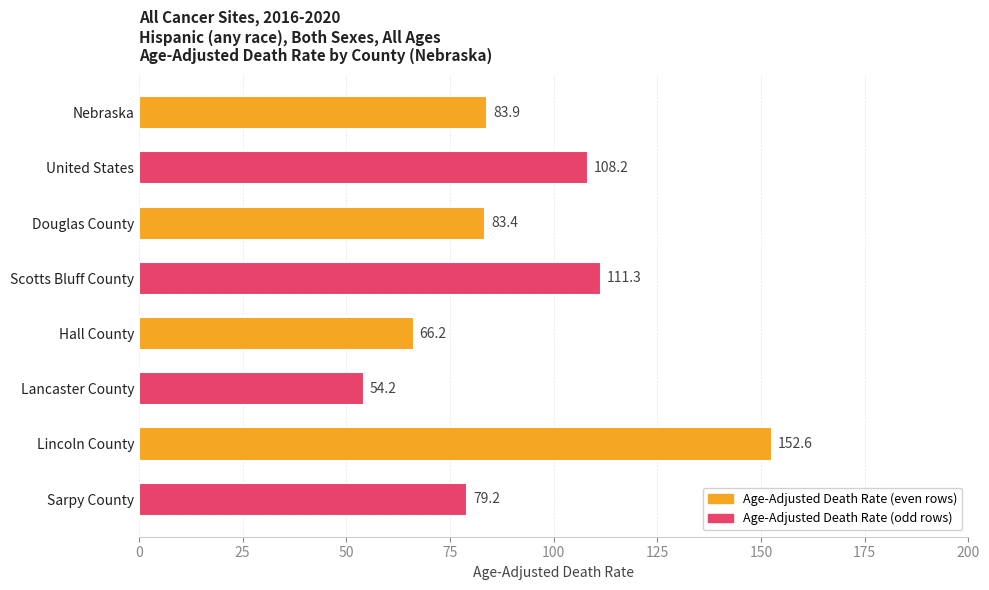

List the labels in order of value, smallest first.

Lancaster County, Hall County, Sarpy County, Douglas County, Nebraska, United States, Scotts Bluff County, Lincoln County